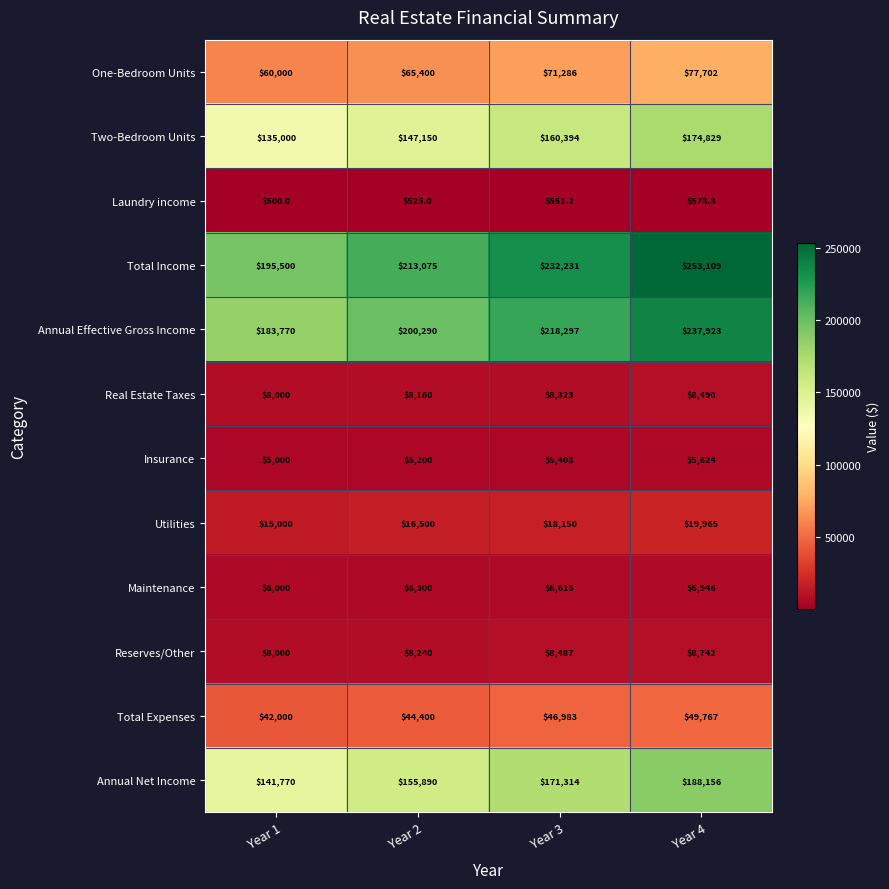

What is the difference between the maximum and second lowest values in the Real Estate Taxes series?

330.0